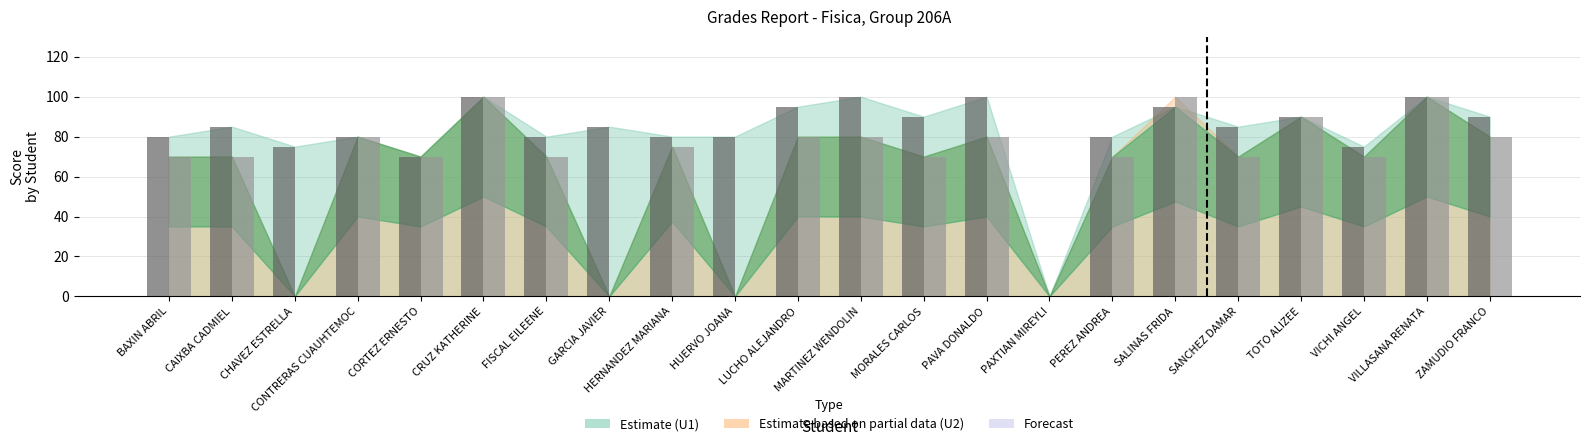

What is the total value across all series at MARTINEZ WENDOLIN?

180